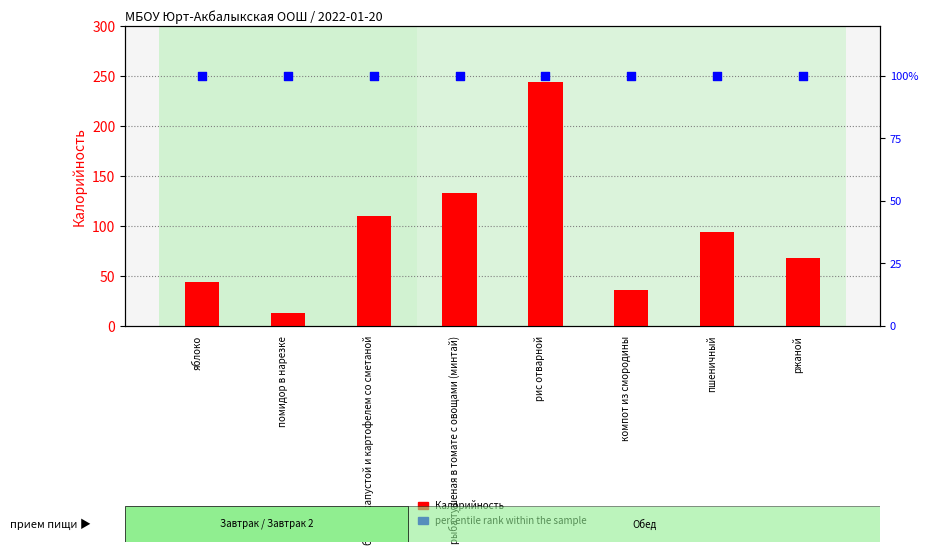

What is the total value across all series at ржаной?

168.3